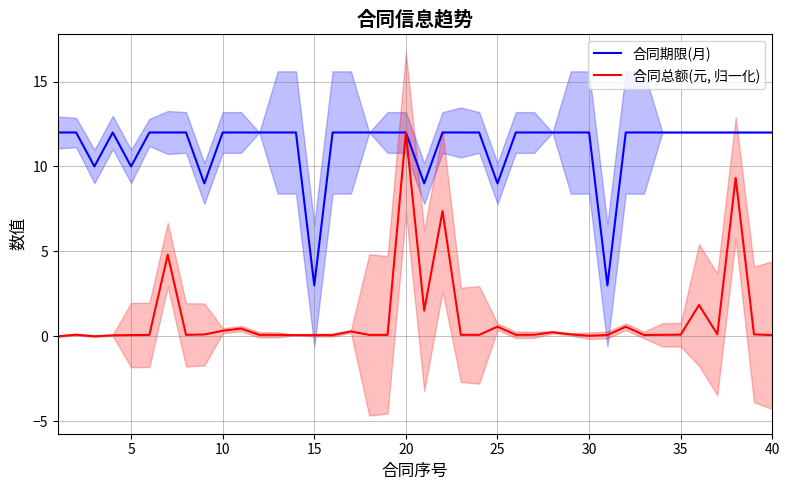

Which series has the largest total across all categories?

合同期限(月)